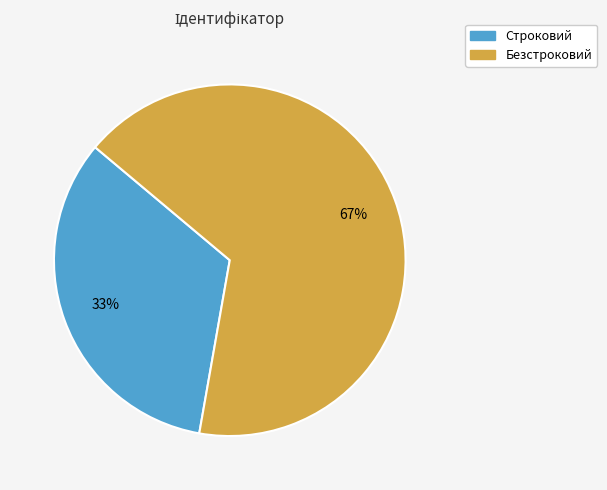

Which category has the smallest portion of the pie?

Строковий